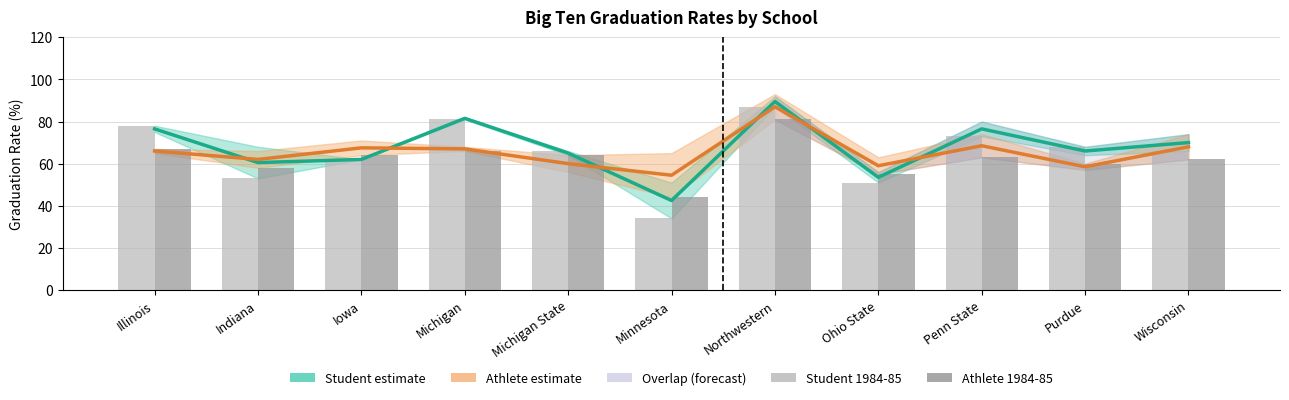

At Minnesota, list the series in order from largest to smallest.

Athlete (estimate), Athlete 1984-85, Student (estimate), Student 1984-85